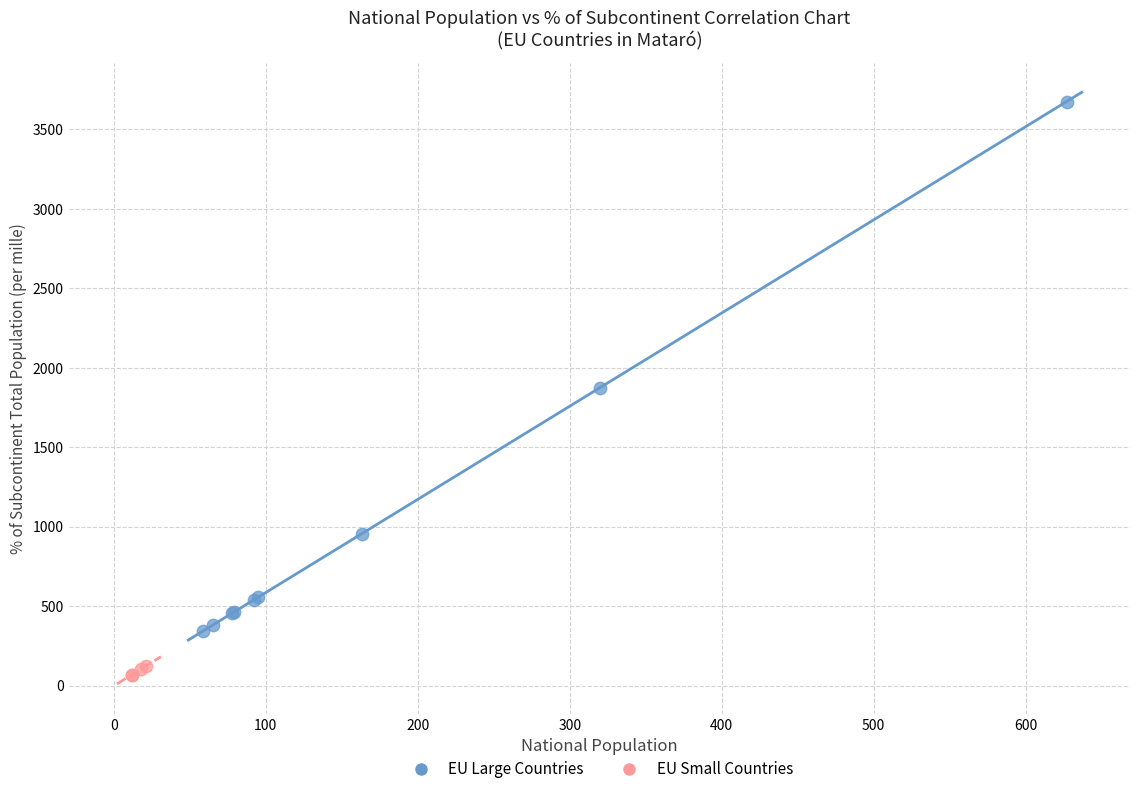

Which series reaches the maximum Y coordinate?

EU Large Countries